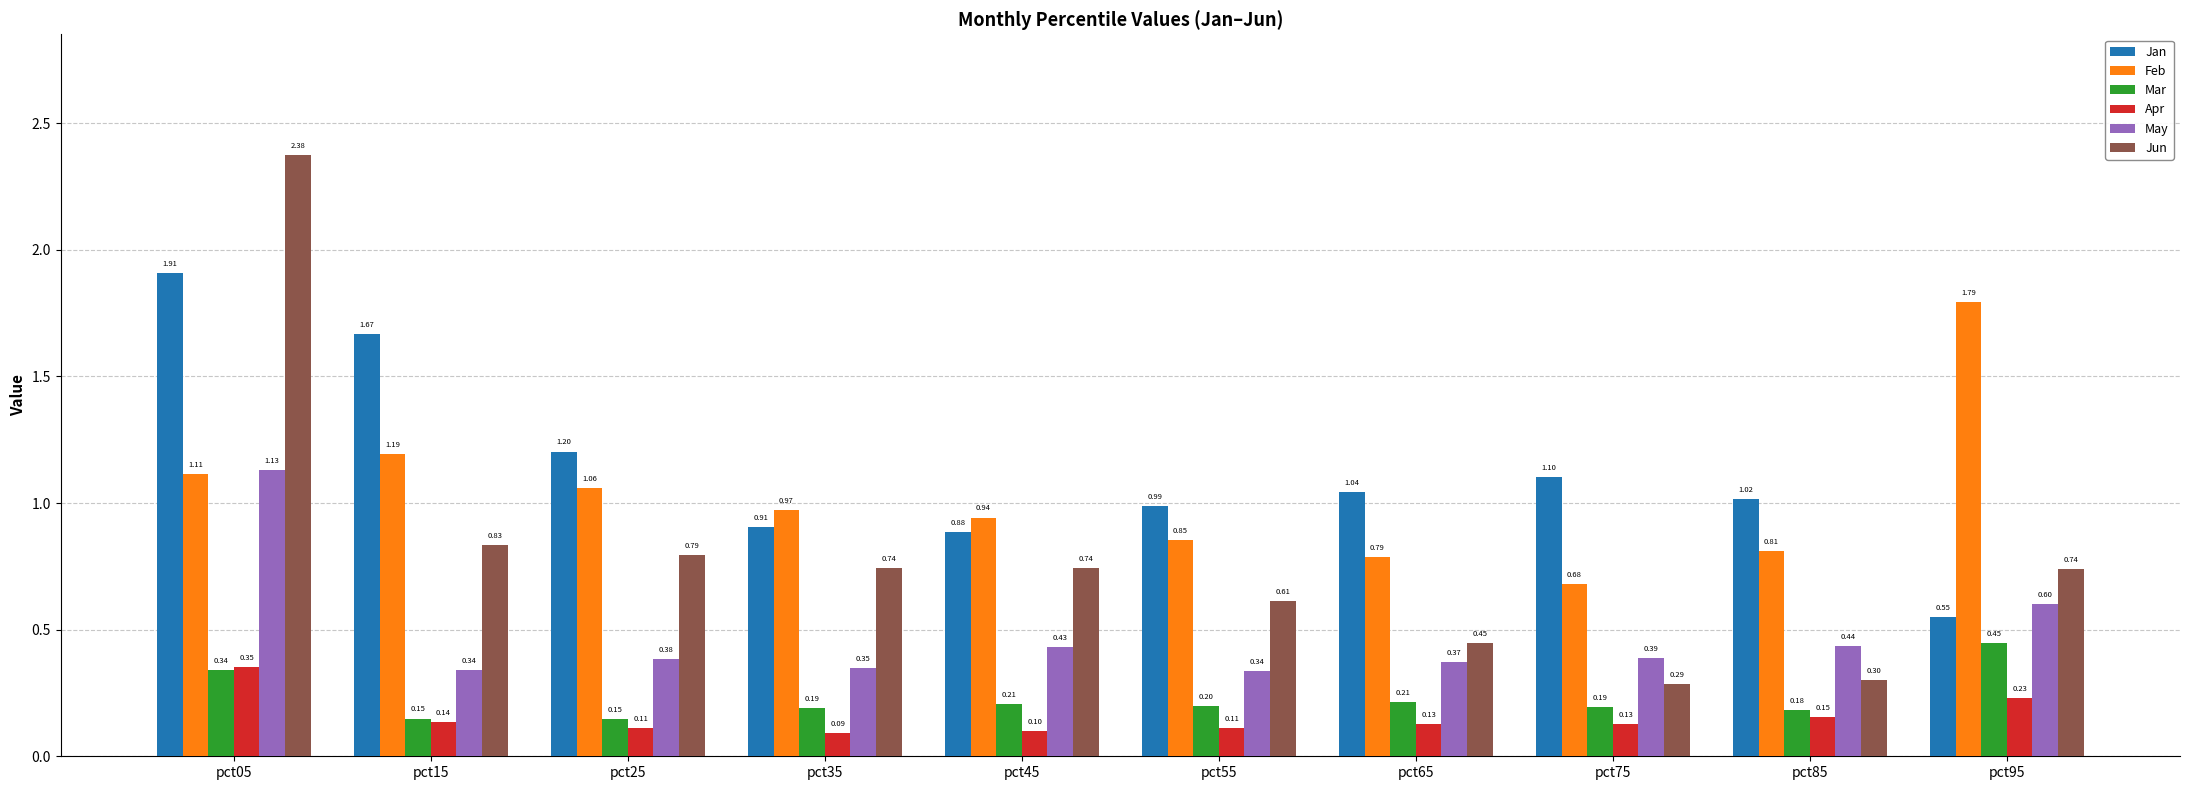

Which series has the largest range (max minus min)?

Jun